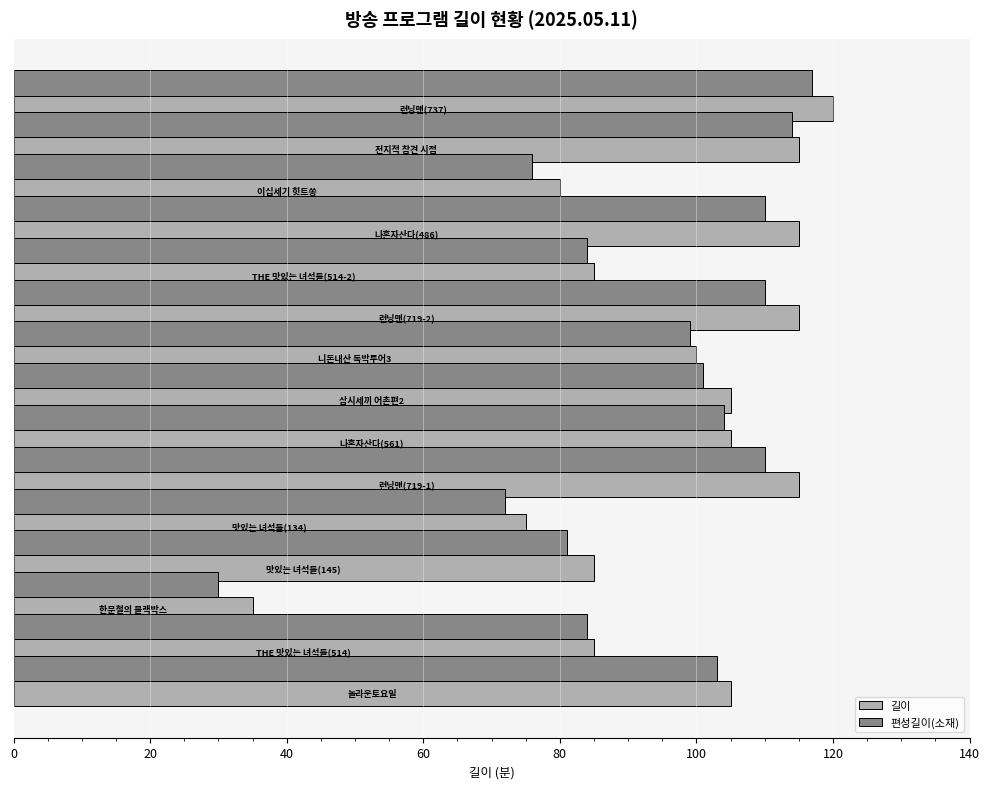

What are all the series names shown in the legend?

길이, 편성길이(소재)